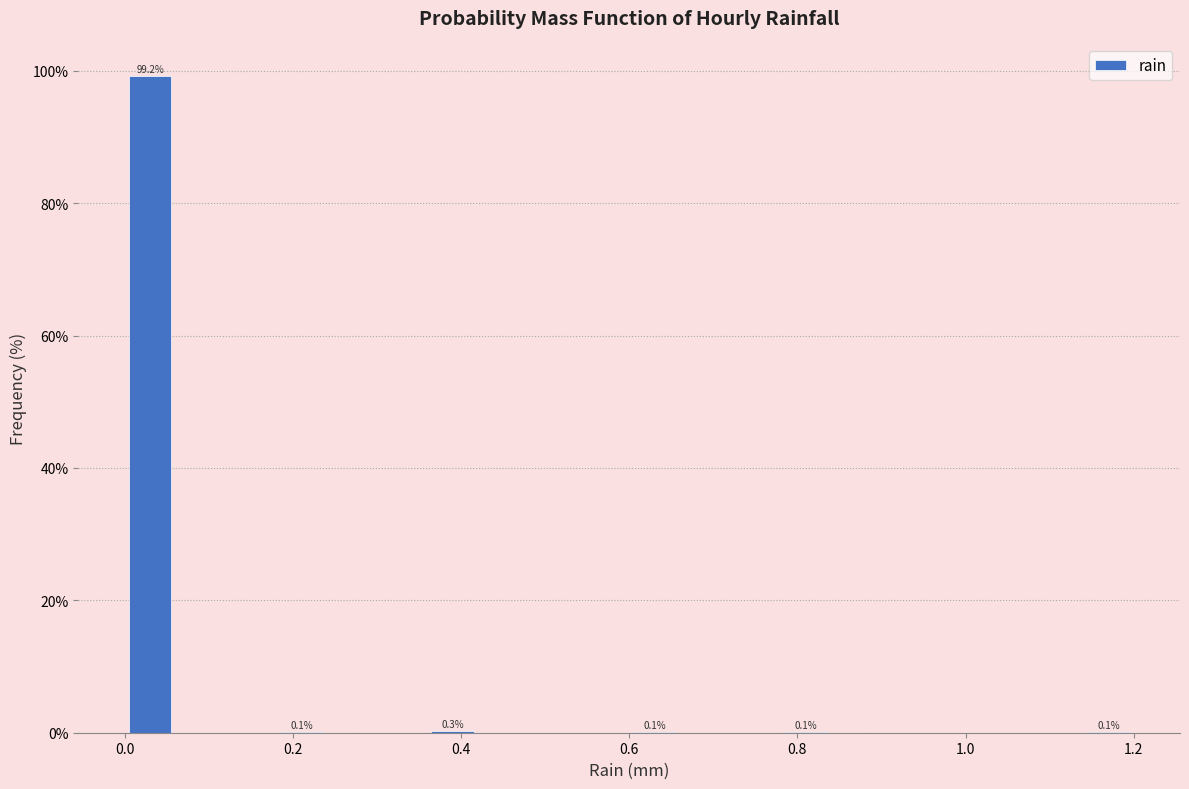

Read against the x-axis, roughly where is the centre of the tallest bar?

0.04